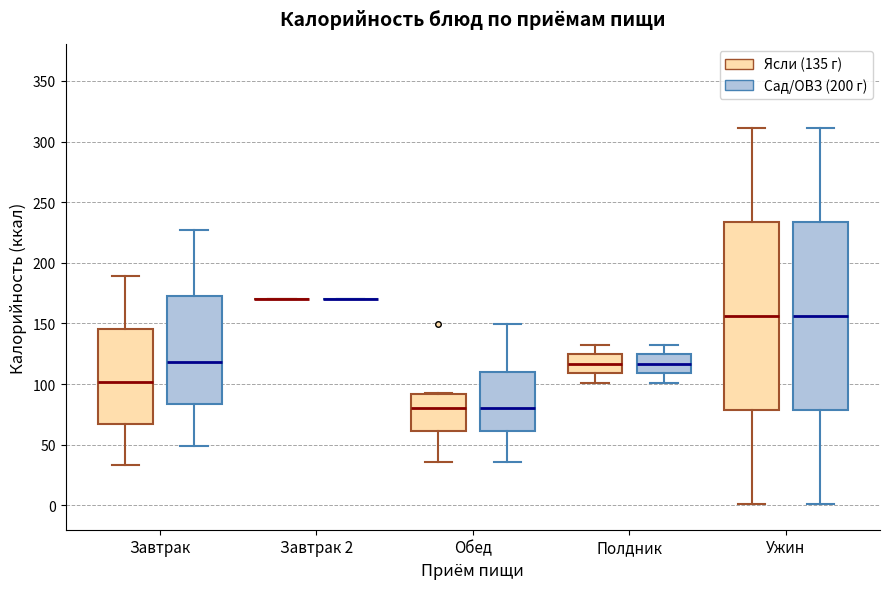

Where is the upper edge of the box for Обед (Ясли (135 г)) on the y-axis? The values are not printed on the chart, so give them approximately, as read against the axis.

90